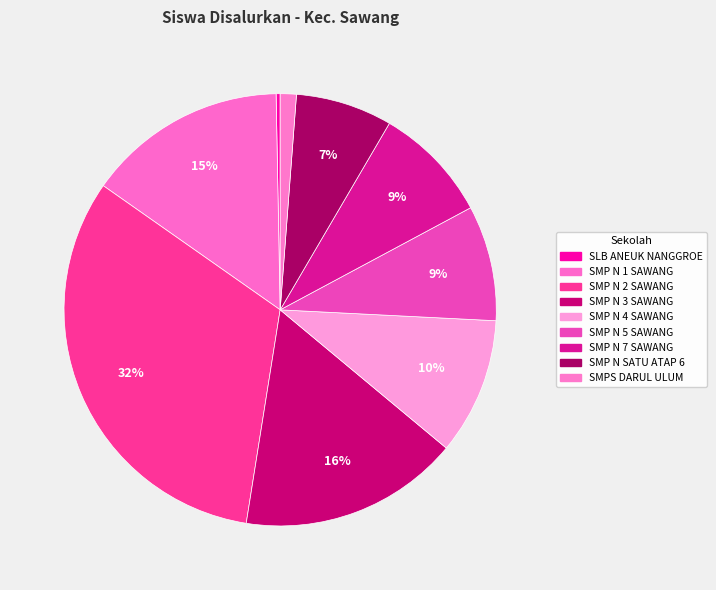

Rank the categories by value from highest to lowest.

SMP NEGERI 2 SAWANG, SMP NEGERI 3 SAWANG, SMP NEGERI 1 SAWANG, SMP NEGERI 4 SAWANG, SMP NEGERI 7 SAWANG, SMP NEGERI 5 SAWANG, SMP NEGERI SATU ATAP 6 SAWANG, SMPS TERPADU DARUL ULUM, SLB ANEUK NANGGROE